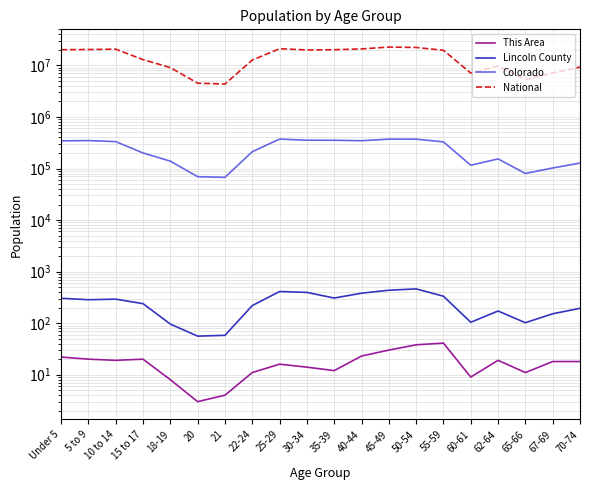

Does the chart display data point markers on the line(s)?

No